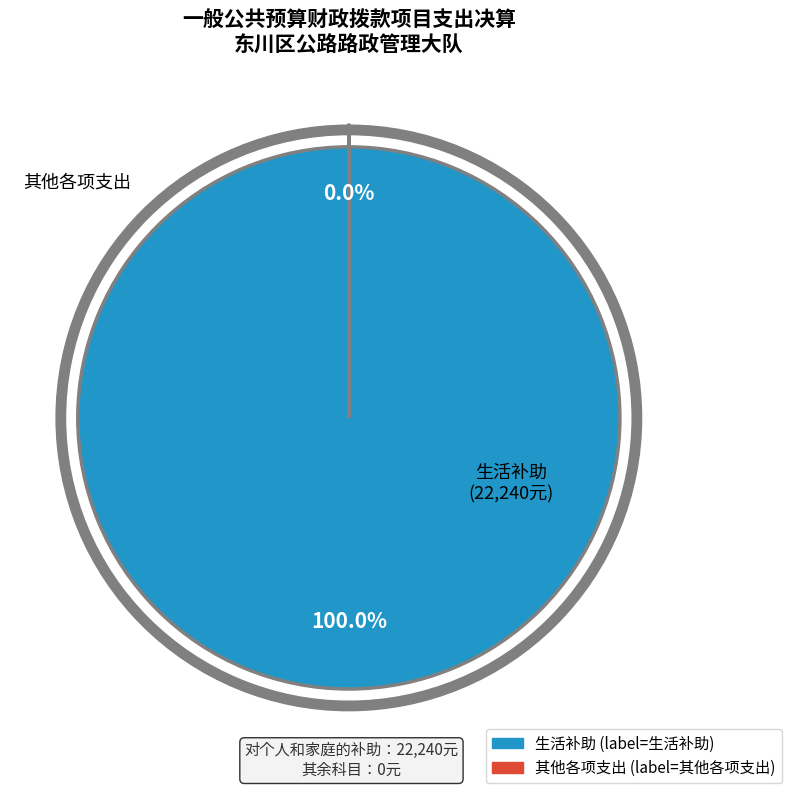

To the nearest percent, what portion does 对个人和家庭的补助 represent?

100%